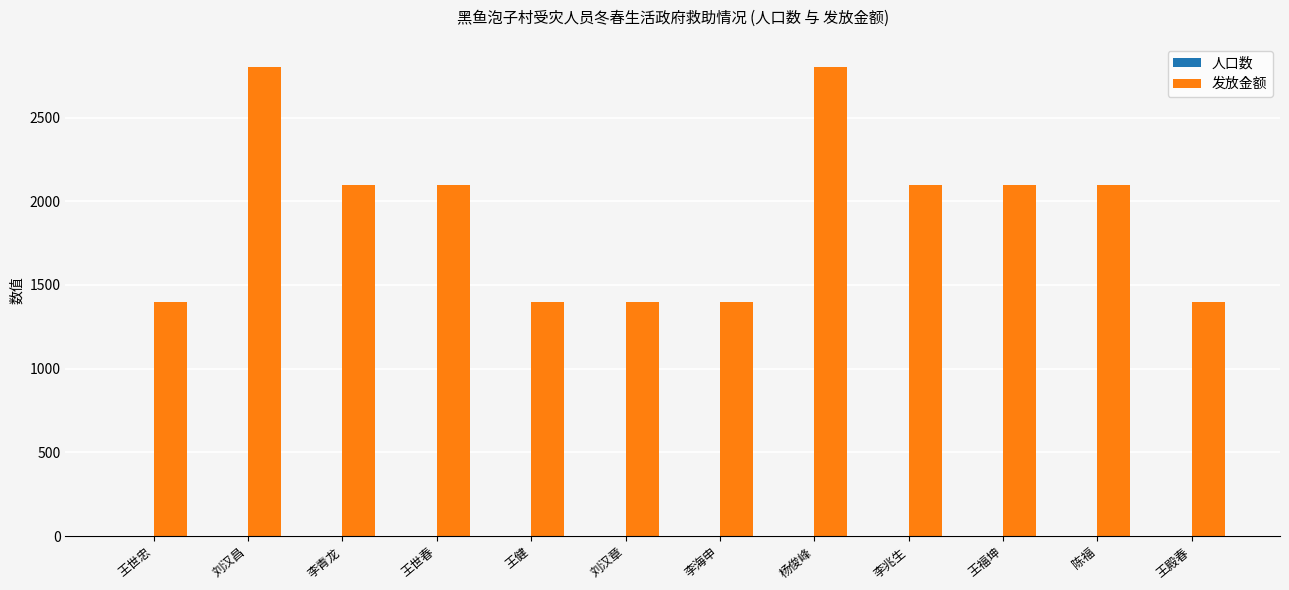

True or false: 发放金额 has a value of 1400 at 王世忠.

True